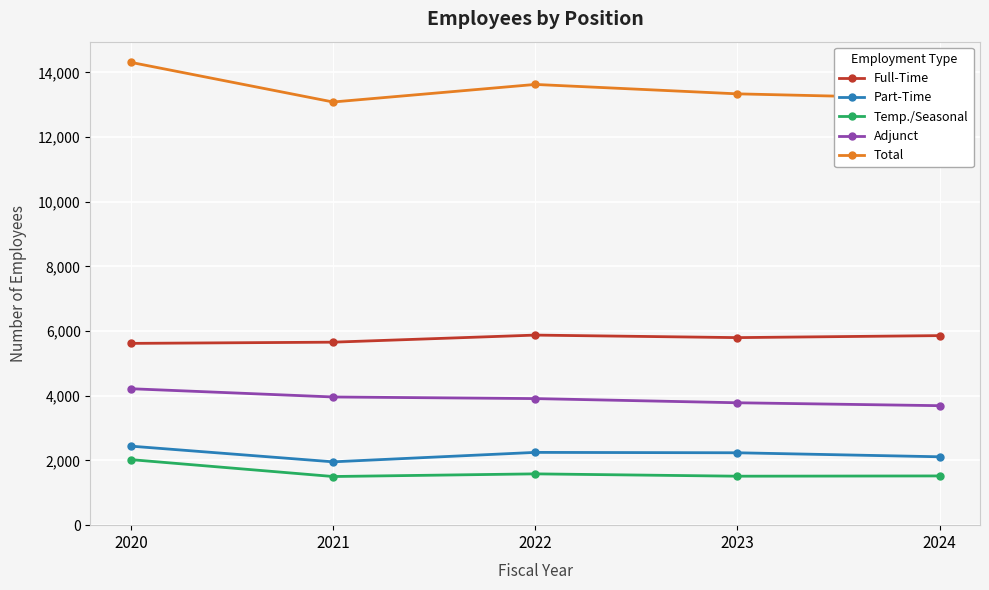

At which category does Part-Time reach its first local valley?

2021